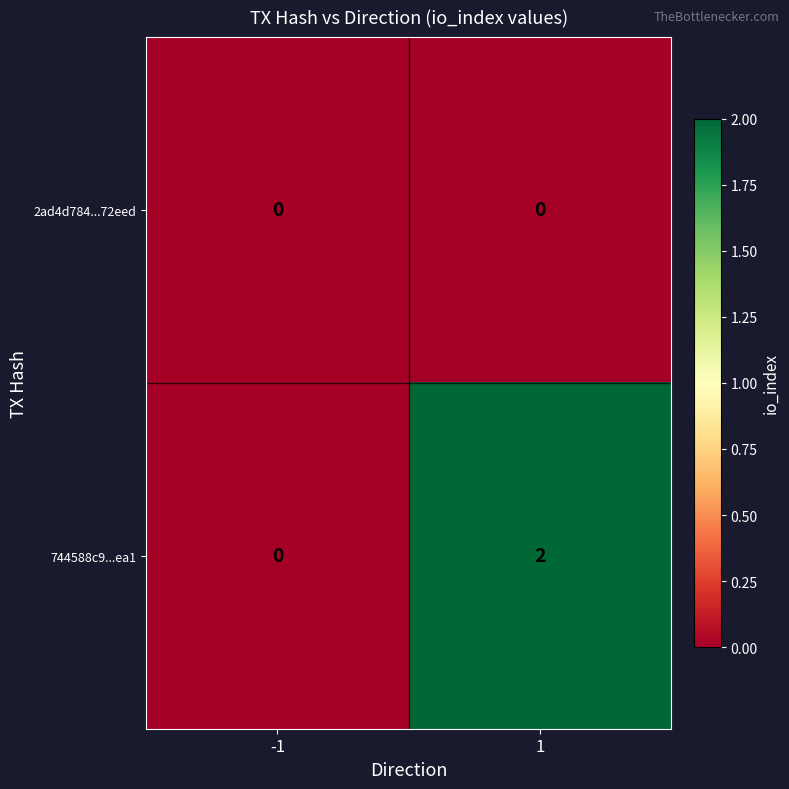

Reading right to left, what are all the values shown in this chart?

2ad4d784...72eed: 1=0	-1=0
744588c9...ea1: 1=2	-1=0